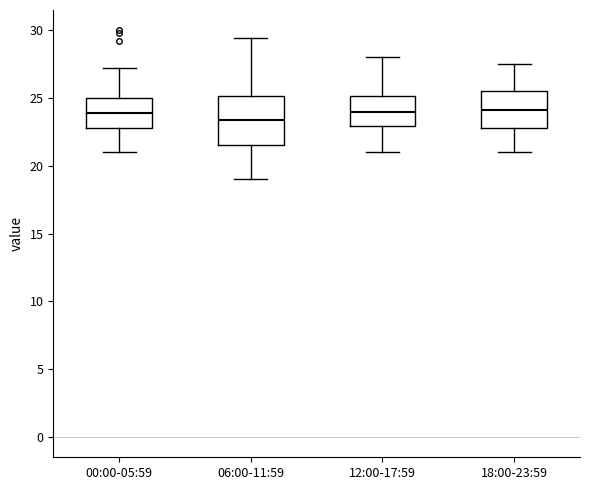

Where does the median line of the box for 06:00-11:59 sit on the y-axis? The values are not printed on the chart, so give them approximately, as read against the axis.

23.5